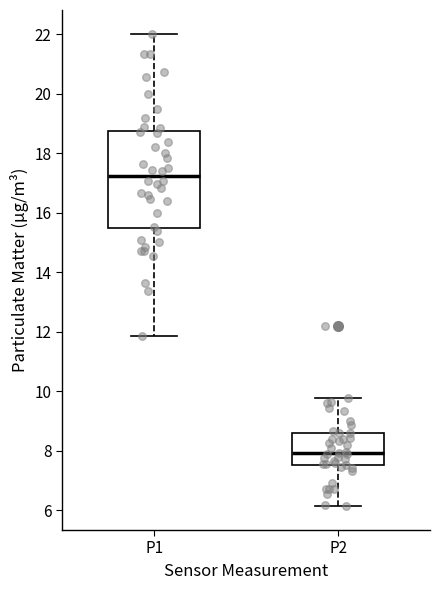

Reading left to right, transcribe this box plot: for each box, give where its median line is, the range the box spans, and where its two whiskers end, as read against the y-axis. The values are not printed on the chart, so give them approximately, as read against the axis.

P1: median 17.2, box 15.4 to 18.8, whiskers 11.8 to 22.0
P2: median 8.0, box 7.6 to 8.6, whiskers 6.2 to 9.8